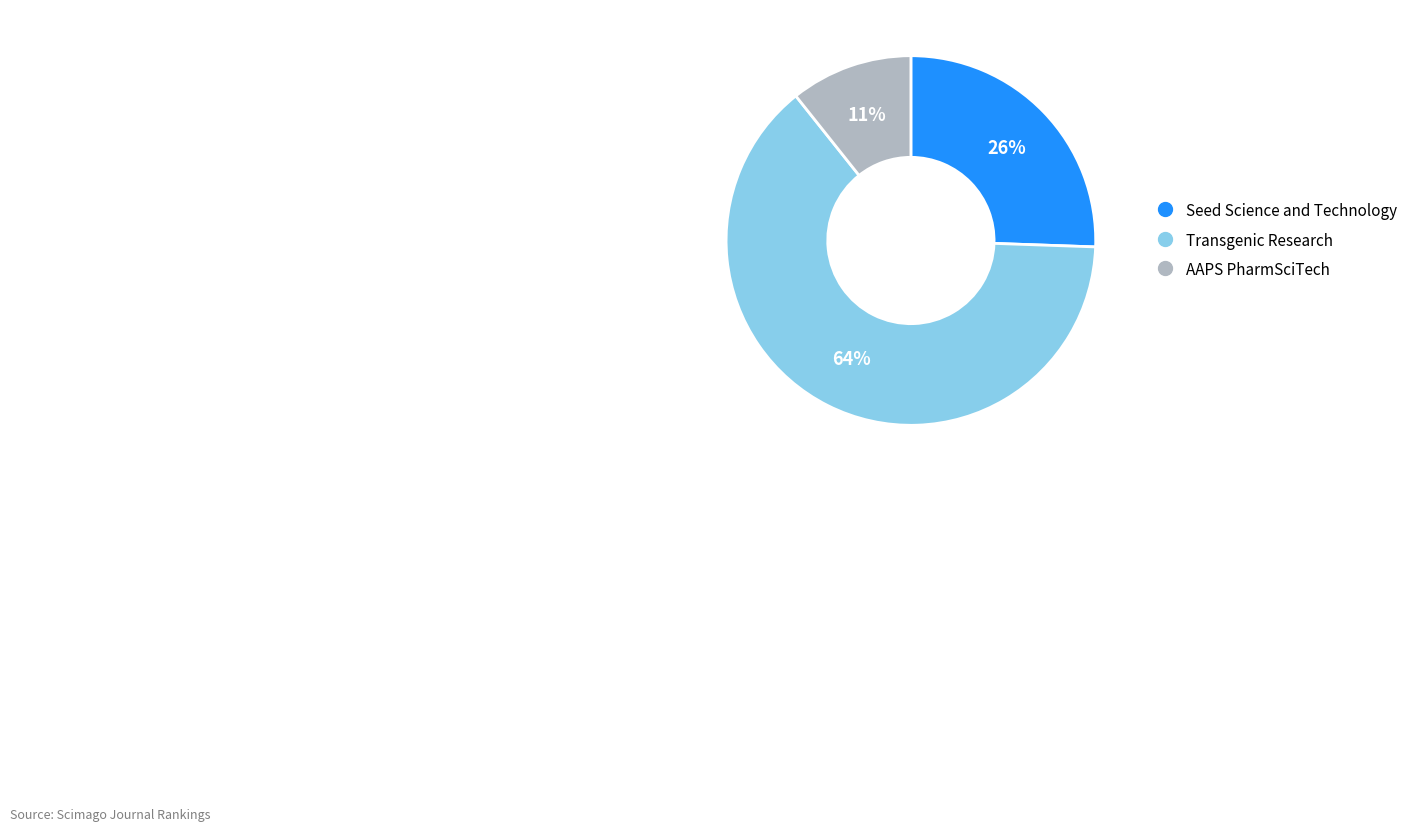

Count the number of slices in the pie.

3